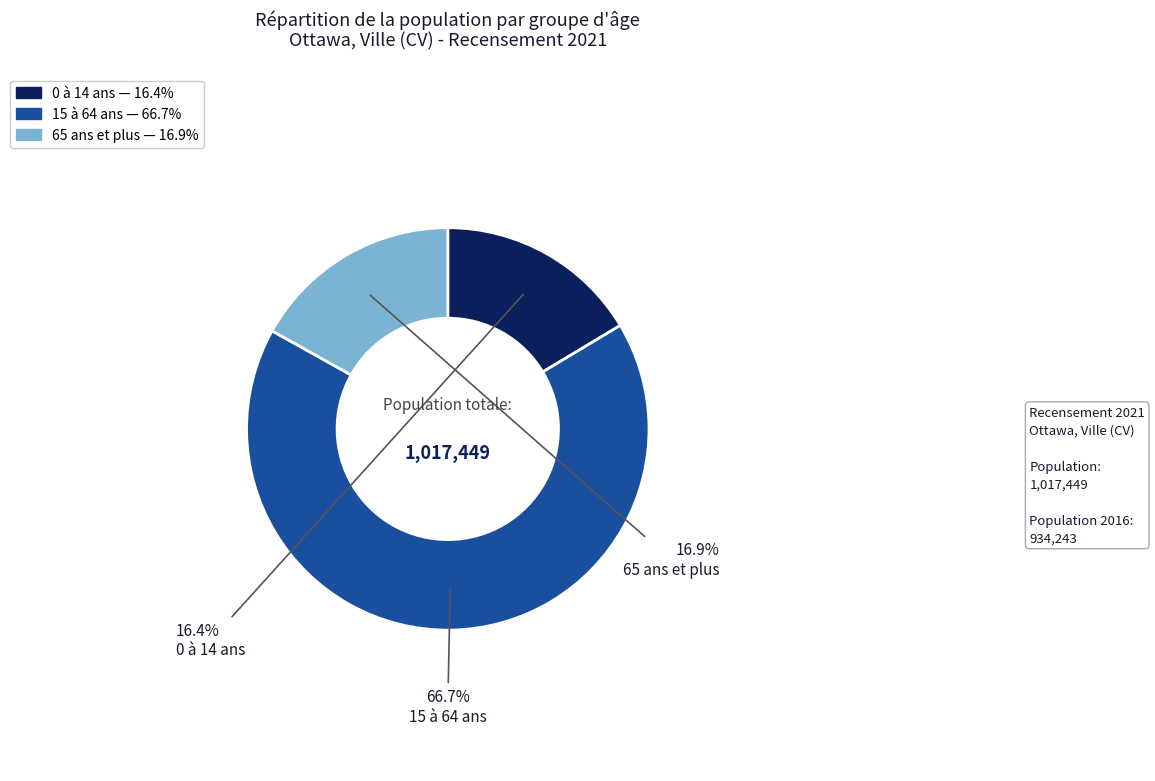

To the nearest percent, what portion does 15 à 64 ans represent?

67%